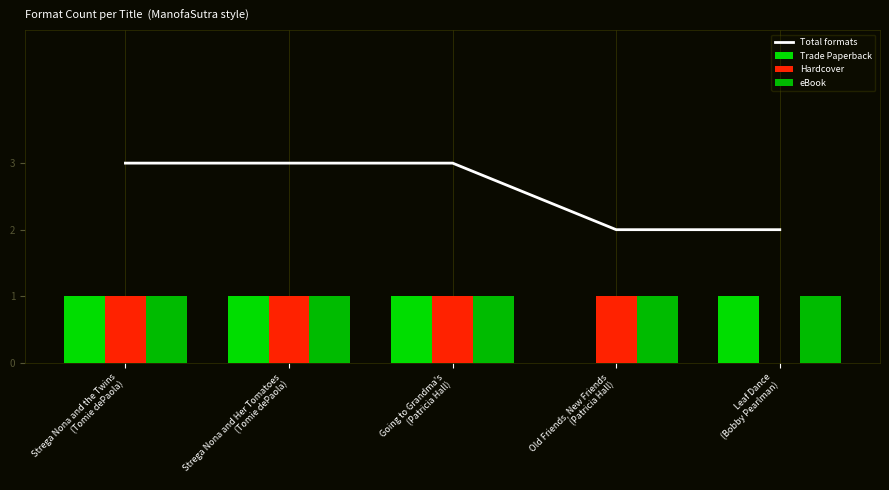

Which series has the largest range (max minus min)?

Total formats